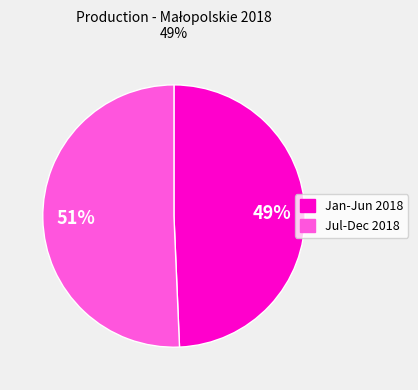

Does any single category account for the majority?

Yes